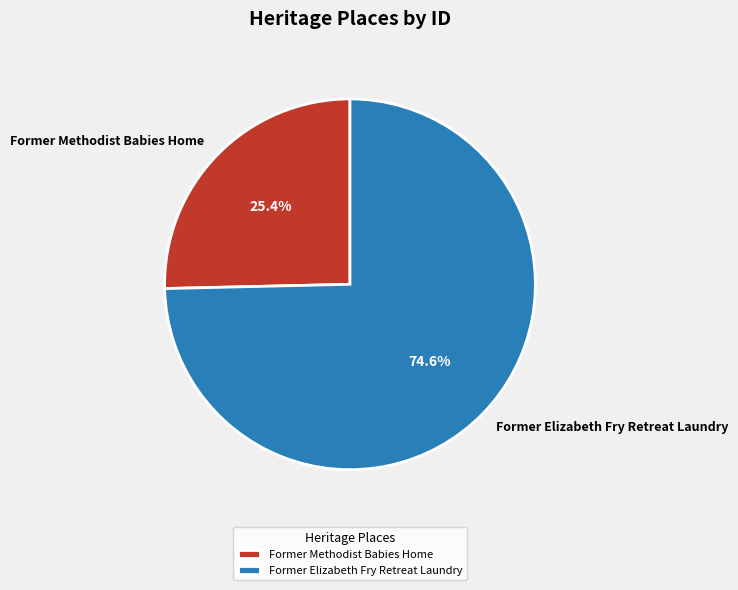

Does any single category account for the majority?

Yes